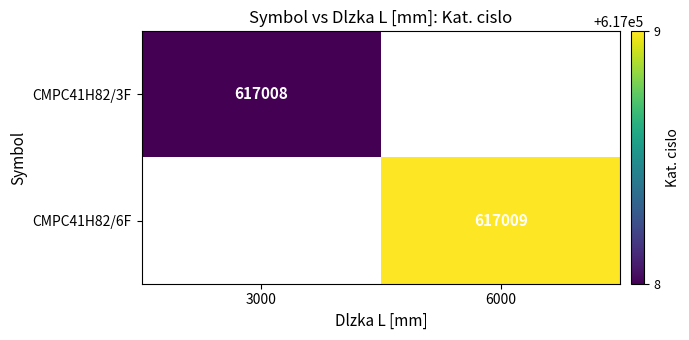

Which category has the highest value across all series?

6000